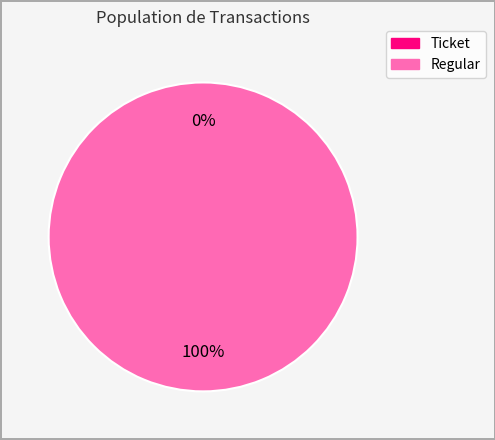

Is it true that Regular is 100% of the pie?

True